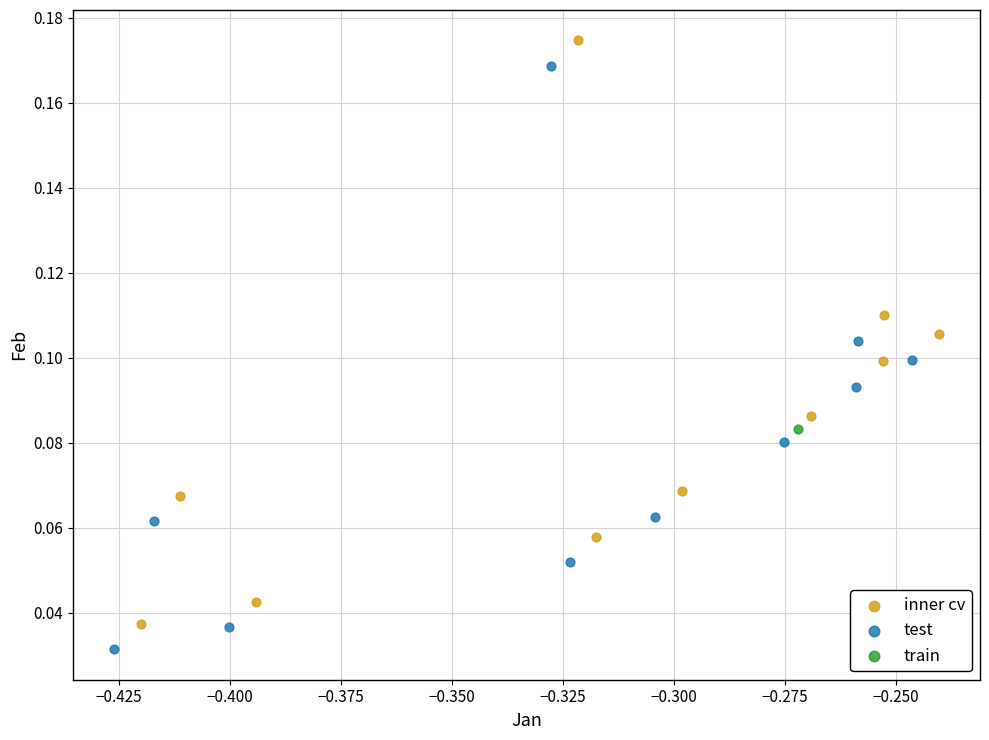

What are all the series names shown in the legend?

inner cv, test, train